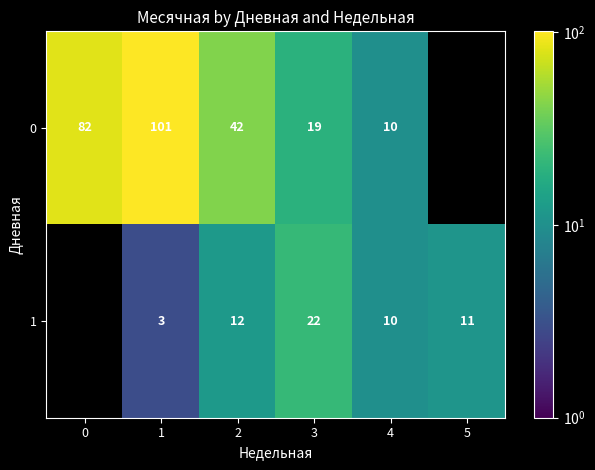

What is the spread (max minus min) of values at 3?

3